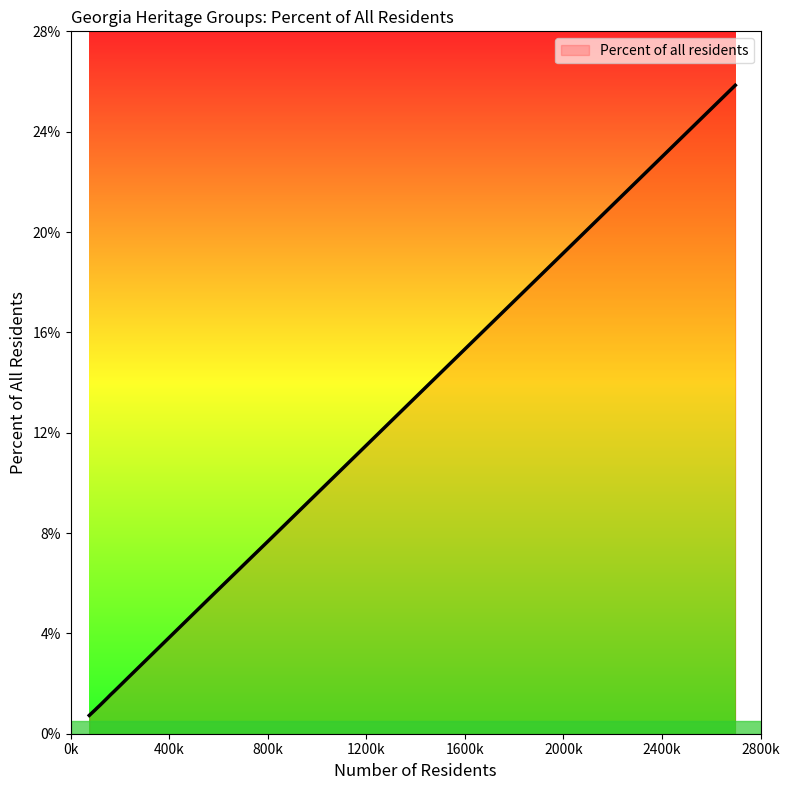

Does the chart display data point markers on the line(s)?

No